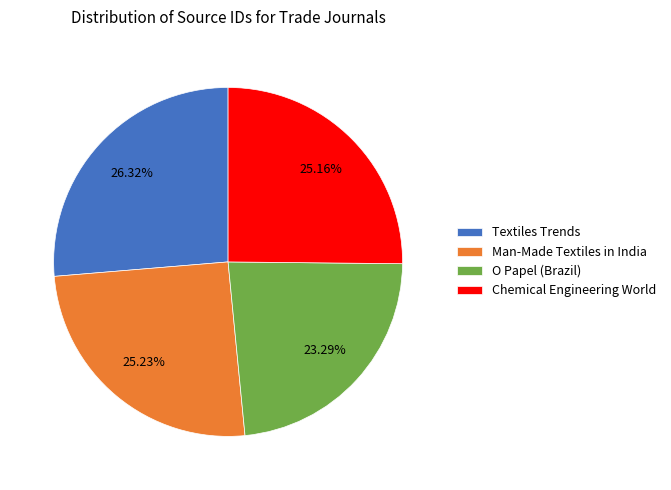

Which slice is the smallest?

O Papel (Brazil)